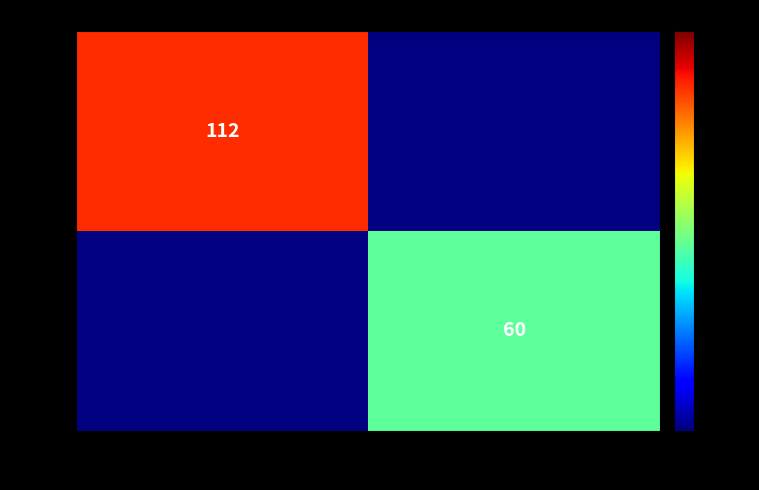

Is the value of 4412 at Аз и морето greater than the value of 3640 at Лястовица?

No